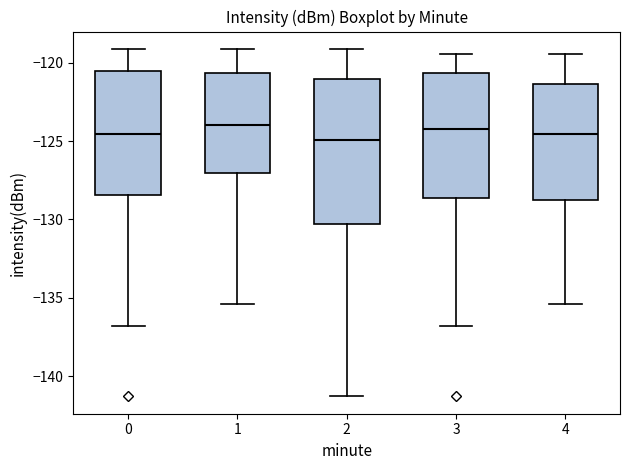

Reading left to right, read every box against the y-axis: the position of its median line, the range the box covers, and the ends of its whiskers. The values are not printed on the chart, so give them approximately, as read against the axis.

0: median -124.5, box -128.5 to -120.5, whiskers -137.0 to -119.0
1: median -124.0, box -127.0 to -120.5, whiskers -135.5 to -119.0
2: median -125.0, box -130.5 to -121.0, whiskers -141.5 to -119.0
3: median -124.0, box -128.5 to -120.5, whiskers -137.0 to -119.5
4: median -124.5, box -129.0 to -121.5, whiskers -135.5 to -119.5